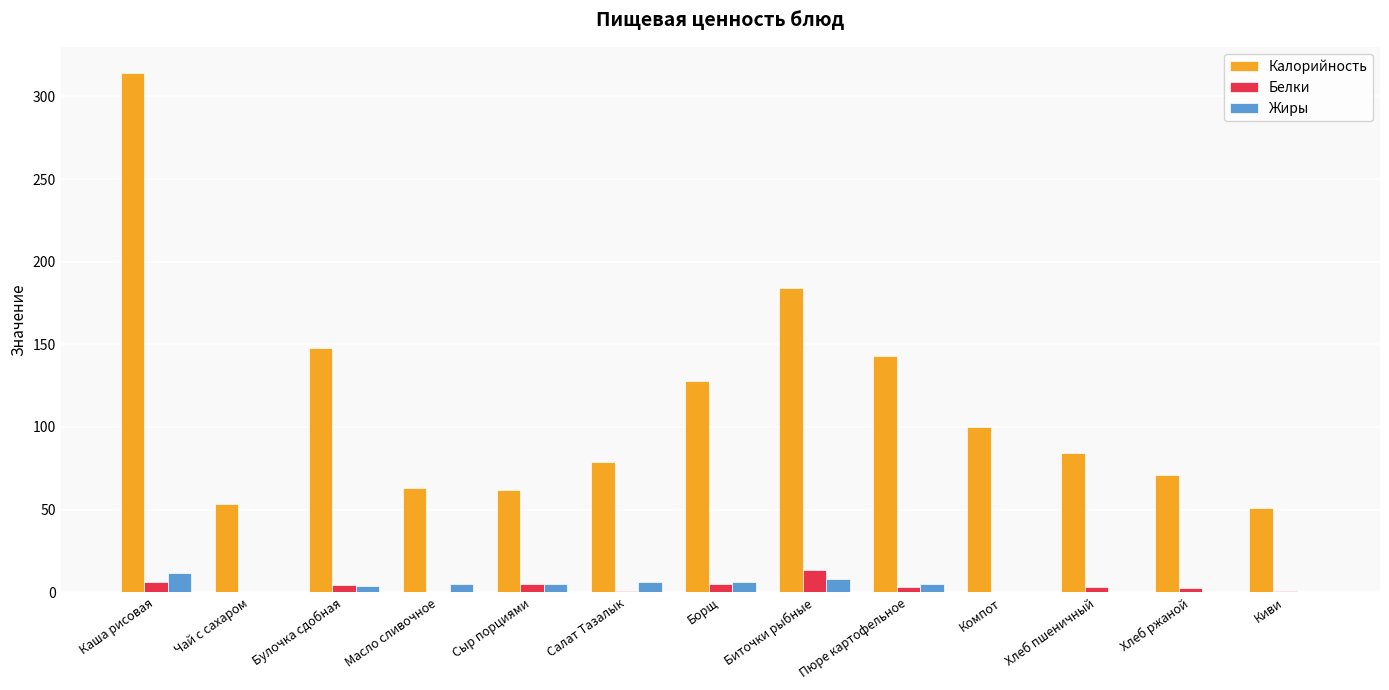

What is the greatest value displayed?

314.3